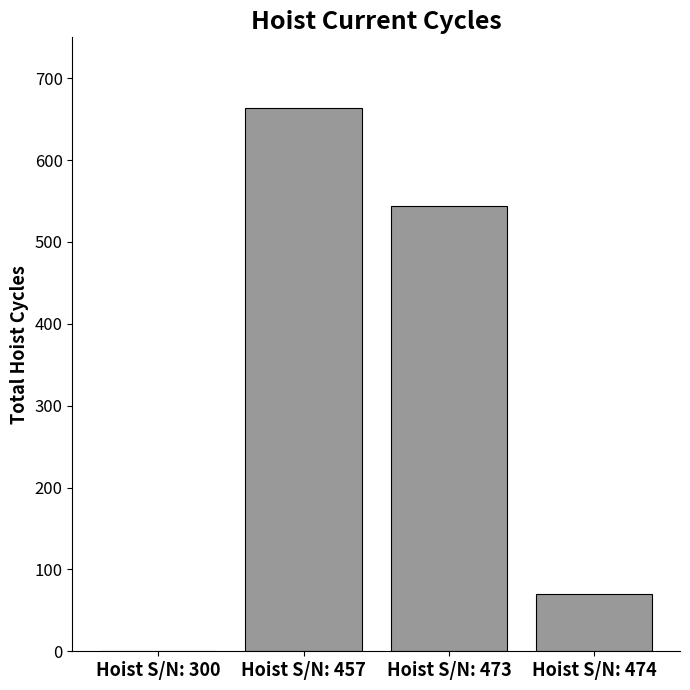

Is it true that the value at Hoist S/N: 473 is 292?

False